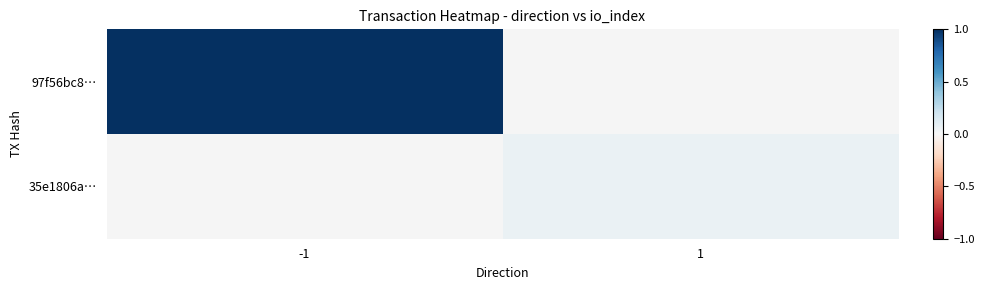

The value of 97f56bc8… at -1 is 1.0. True or false?

True